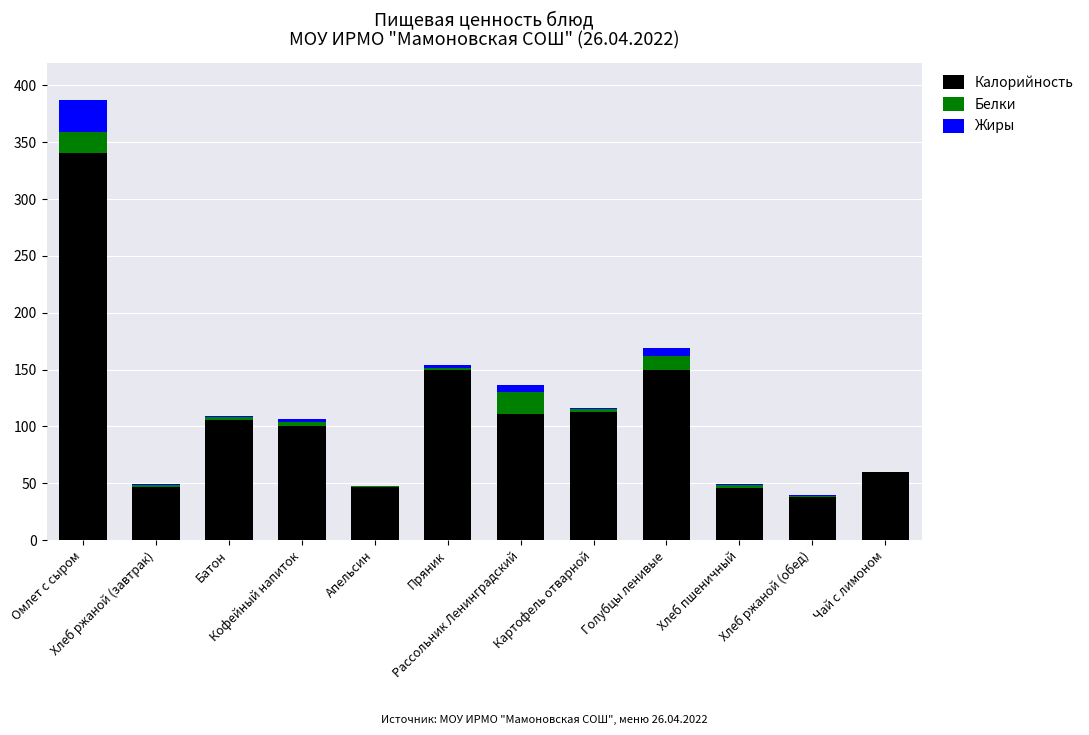

What is the maximum value for Калорийность?

340.5